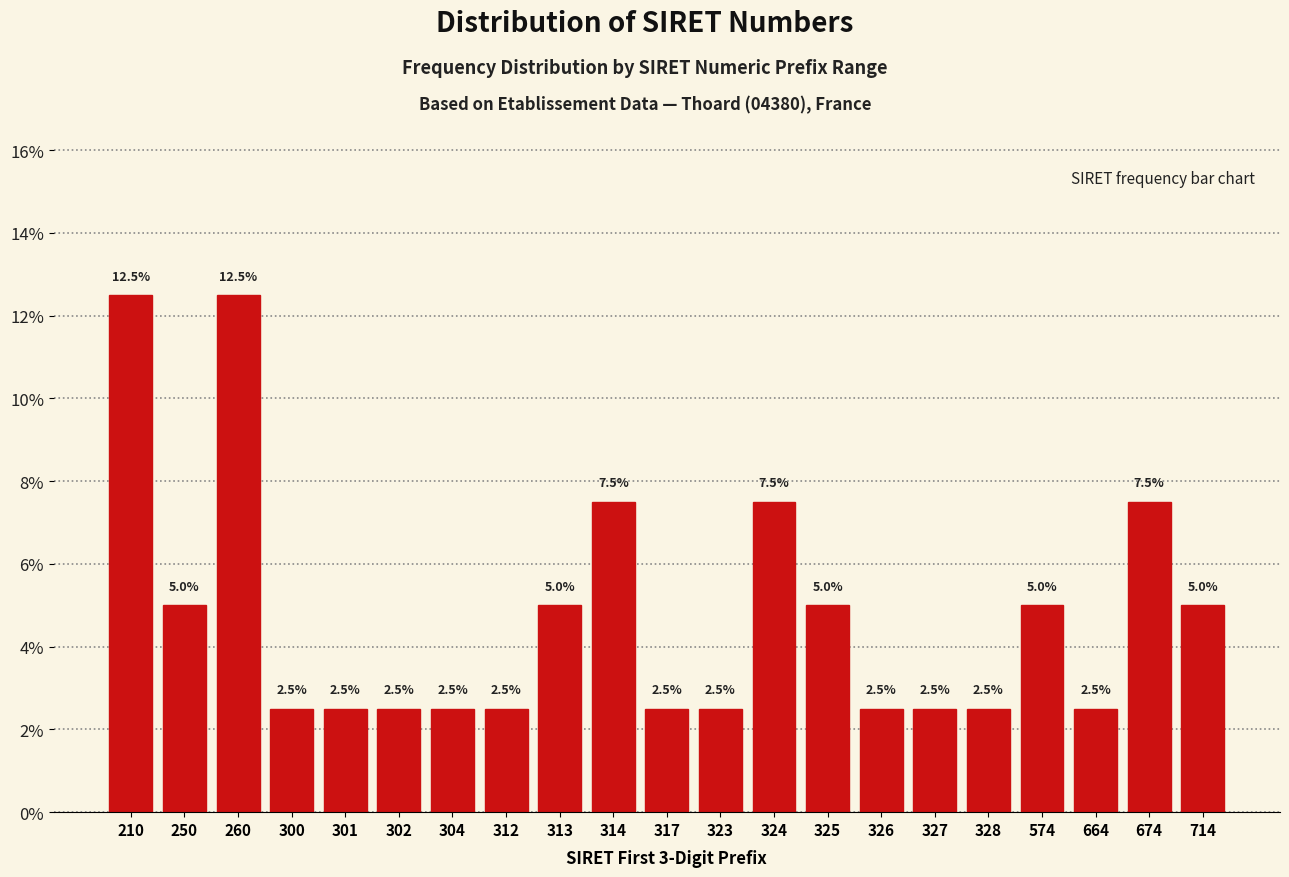

Reading left to right, transcribe all the data shown in this chart.

210=12.5	250=5.0	260=12.5	300=2.5	301=2.5	302=2.5	304=2.5	312=2.5	313=5.0	314=7.5	317=2.5	323=2.5	324=7.5	325=5.0	326=2.5	327=2.5	328=2.5	574=5.0	664=2.5	674=7.5	714=5.0